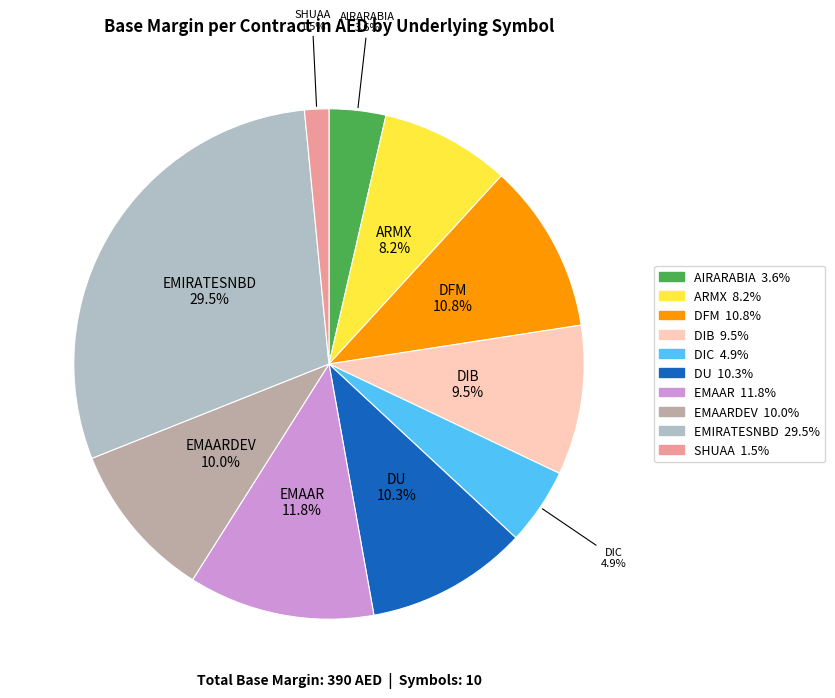

Is there any slice that represents more than half of the pie?

No